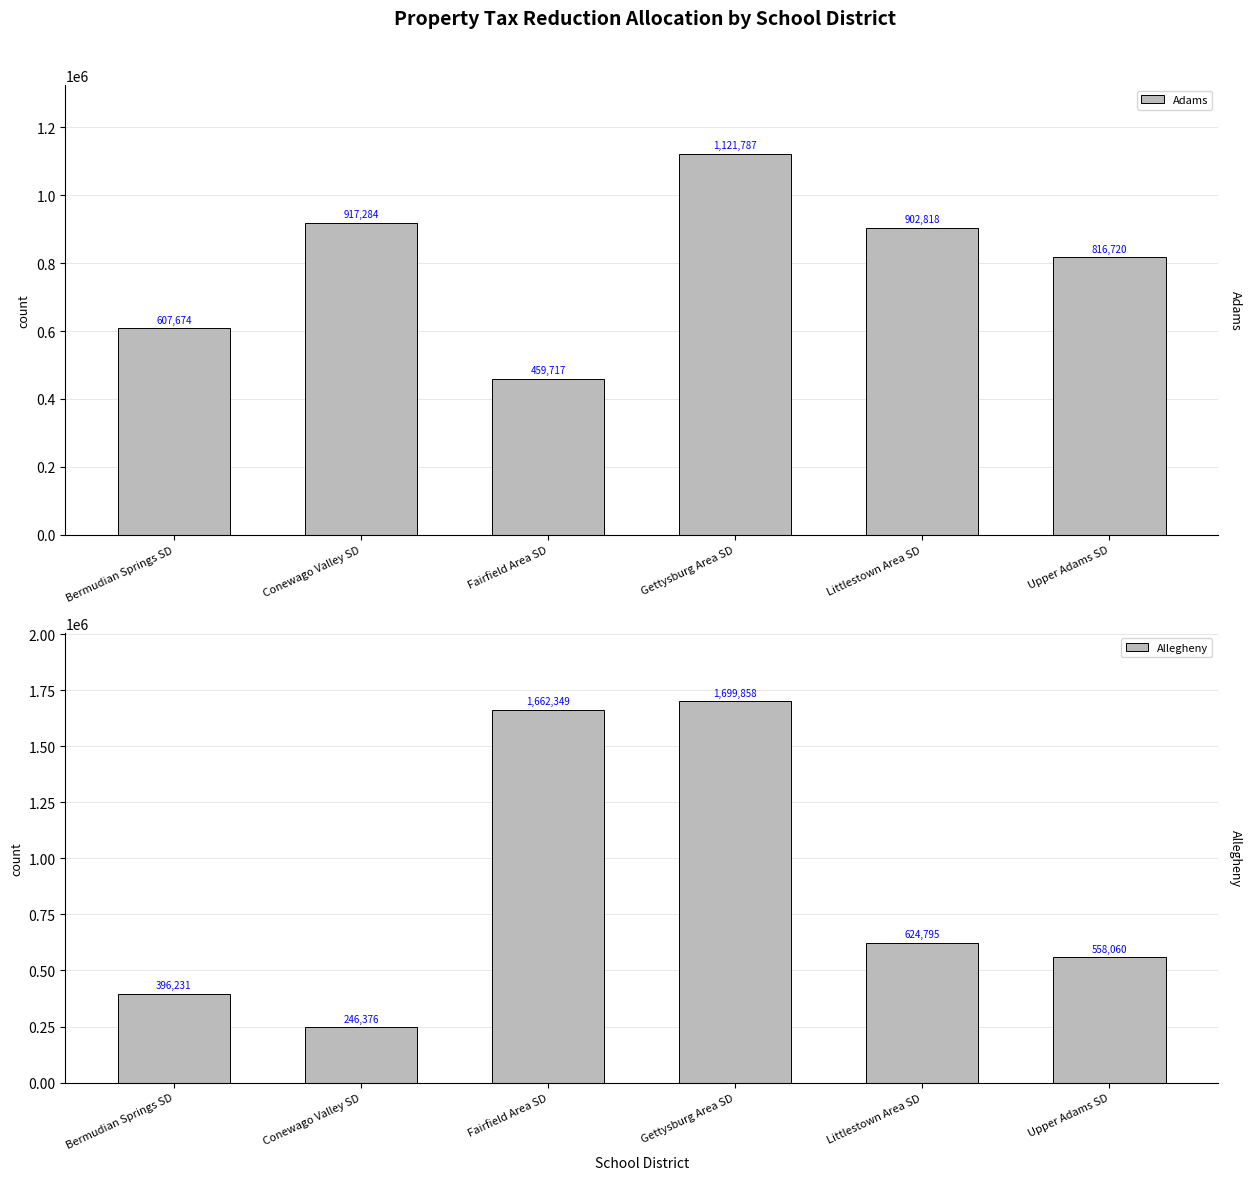

How many groups of bars are there?

6